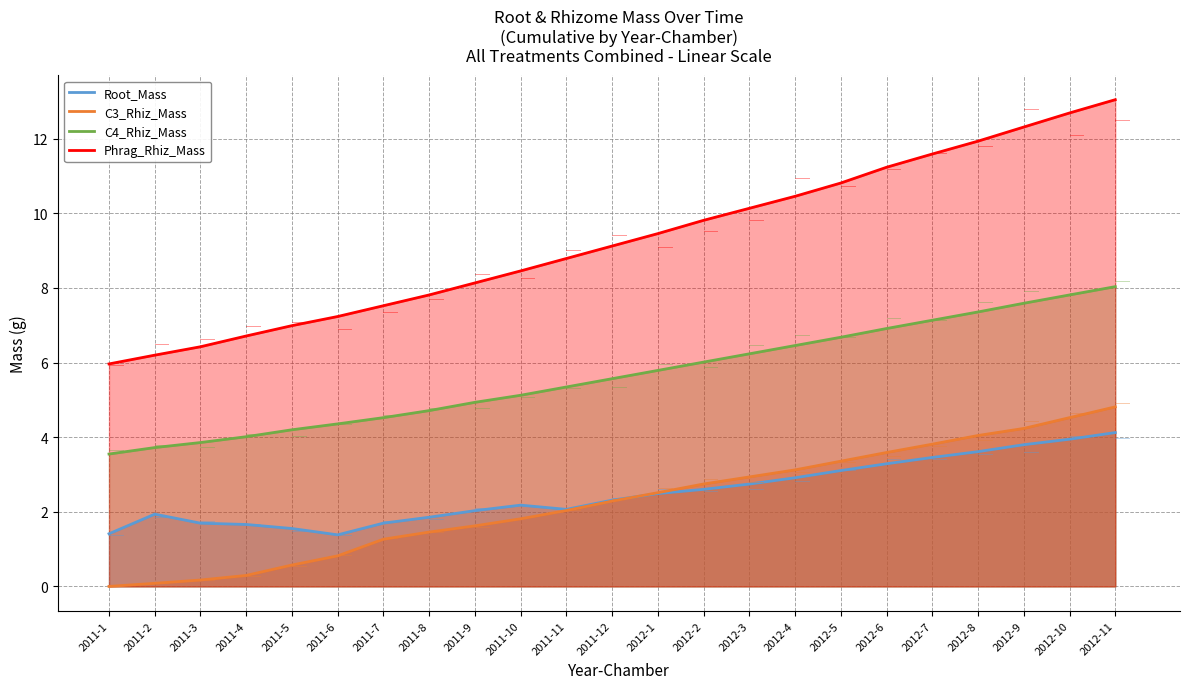

How many lines are shown in the chart?

4